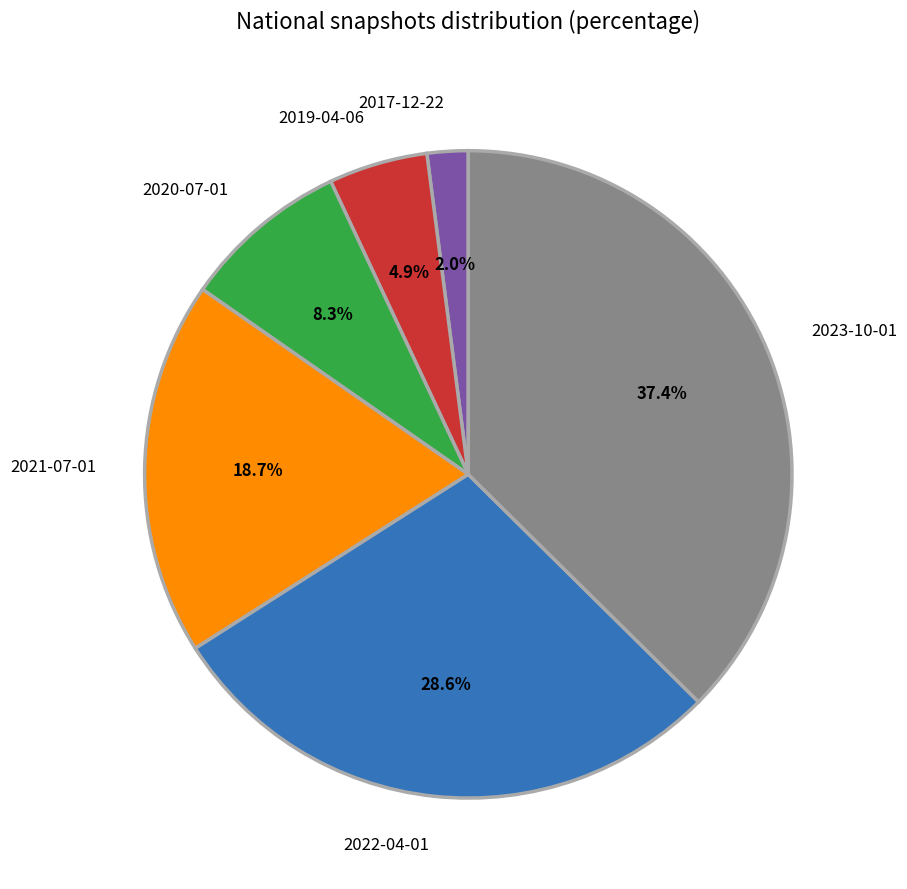

Approximately how many times larger is the value at 2023-10-01 compared to 2022-04-01?

1.3